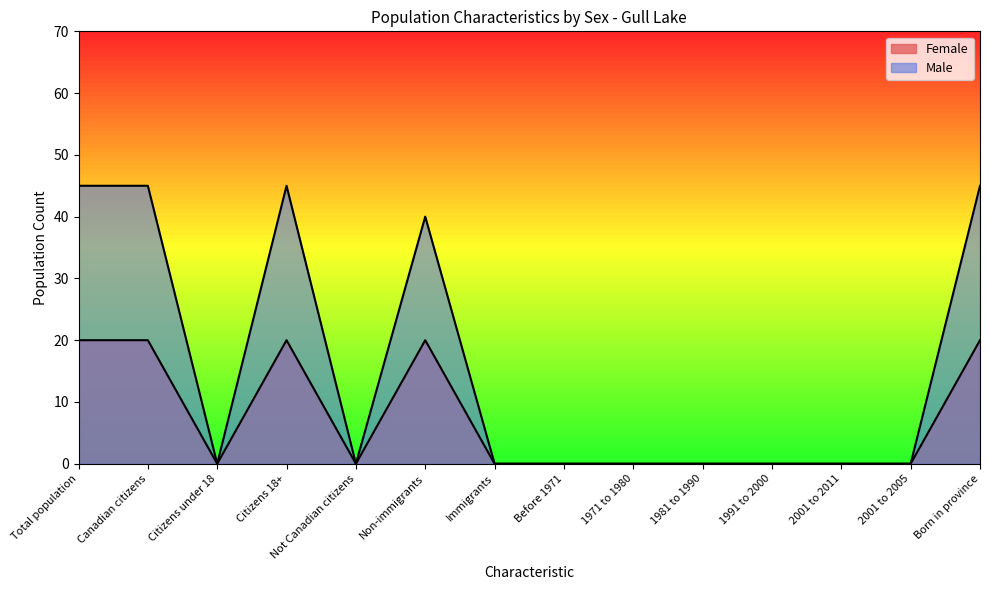

At which label is Female closest to 10?

Total population